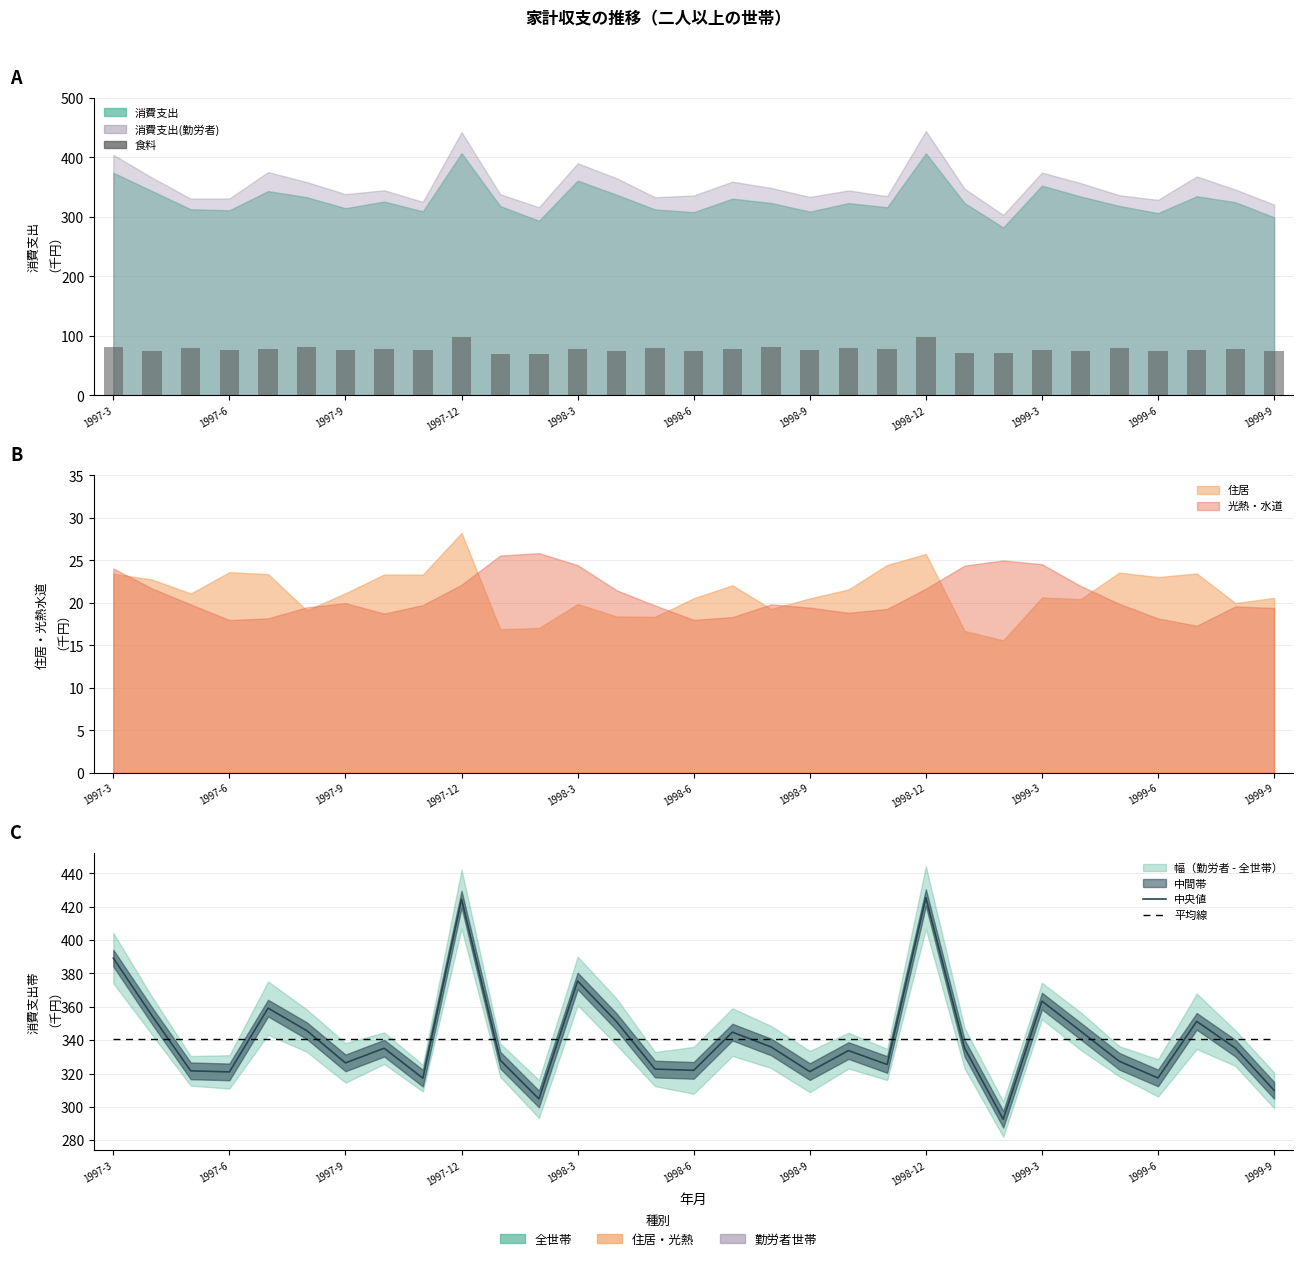

At which label is 平均線 closest to 340?

1997-3